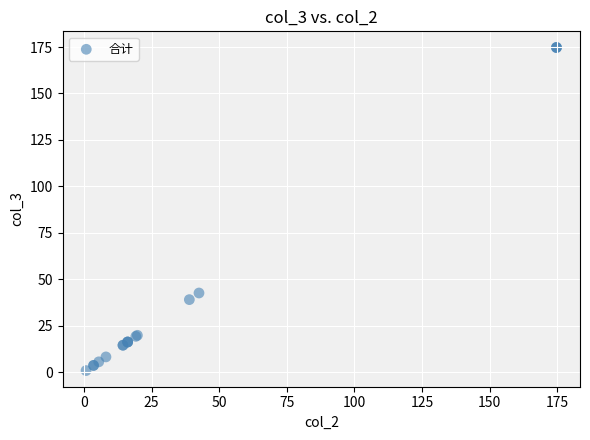

What Y value in the scatter plot is closest to 87?

42.6